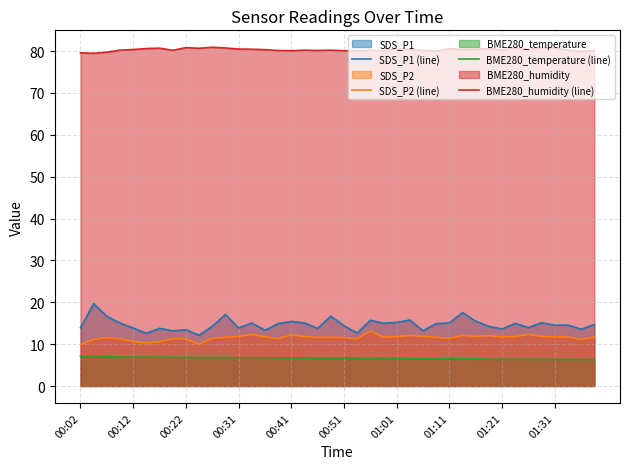

What are all the series names shown in the legend?

SDS_P1 (line), SDS_P2 (line), BME280_temperature (line), BME280_humidity (line)